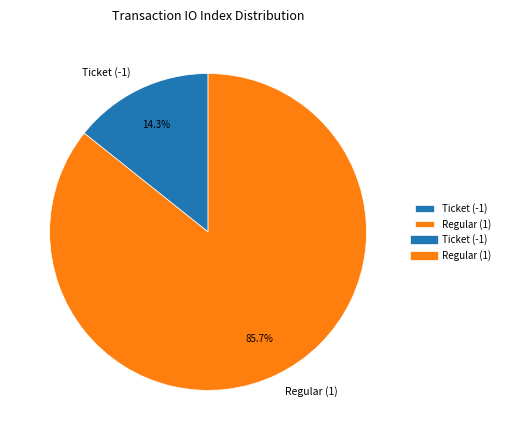

Which category has the biggest portion of the pie?

Regular (1)